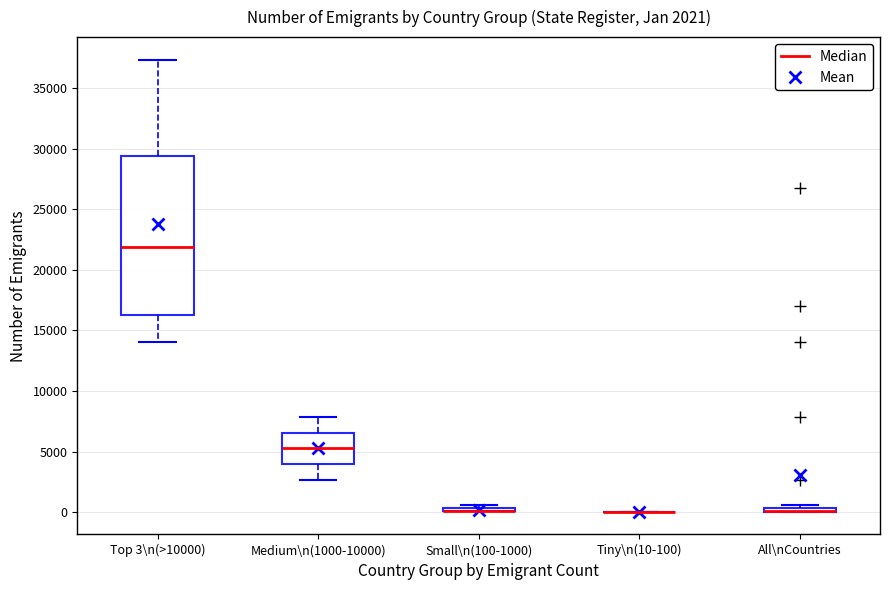

Comparing the boxes themselves (not the whiskers), which one is the tallest?

Top 3\n(>10000)